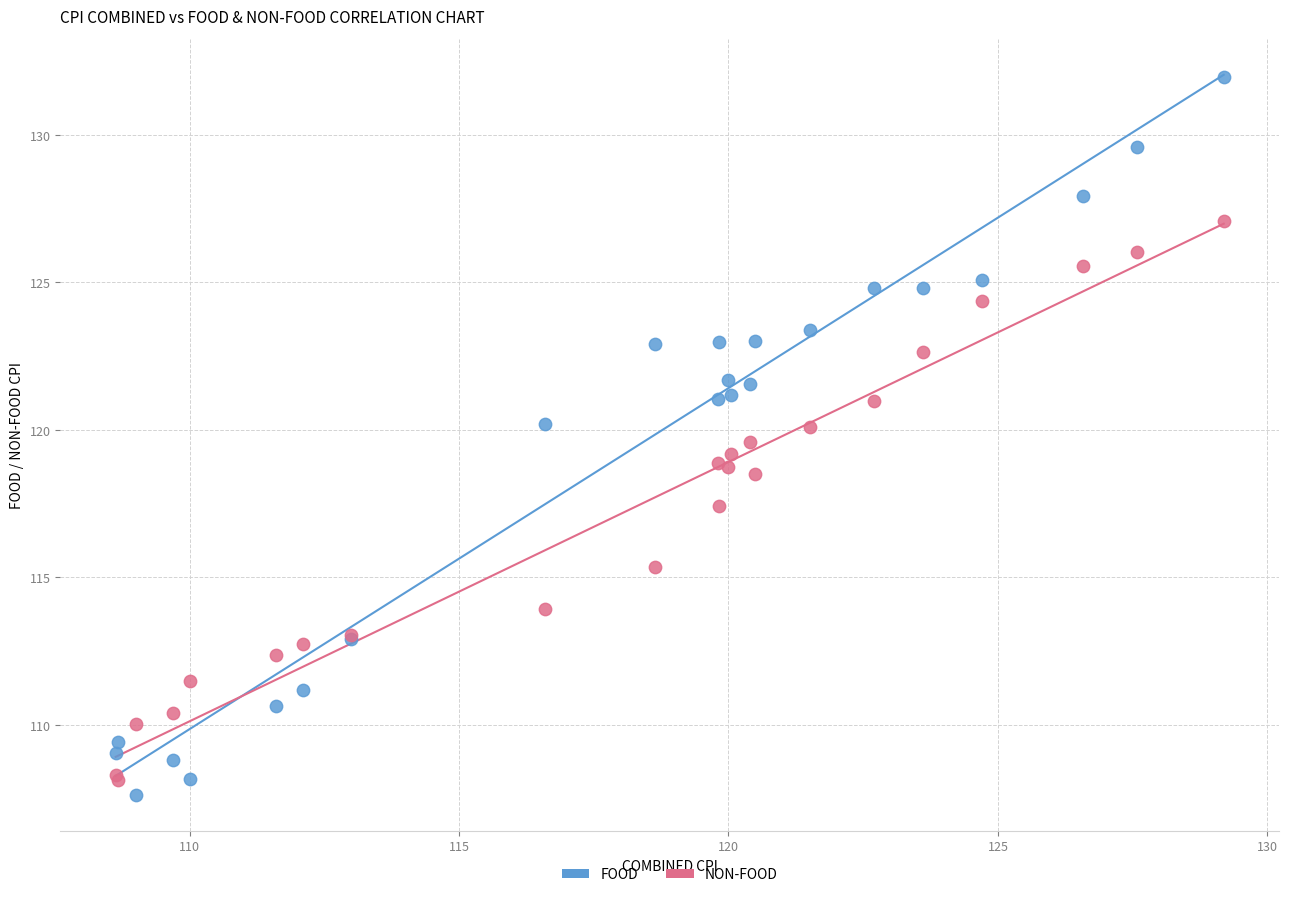

Which series reaches the maximum Y coordinate?

FOOD